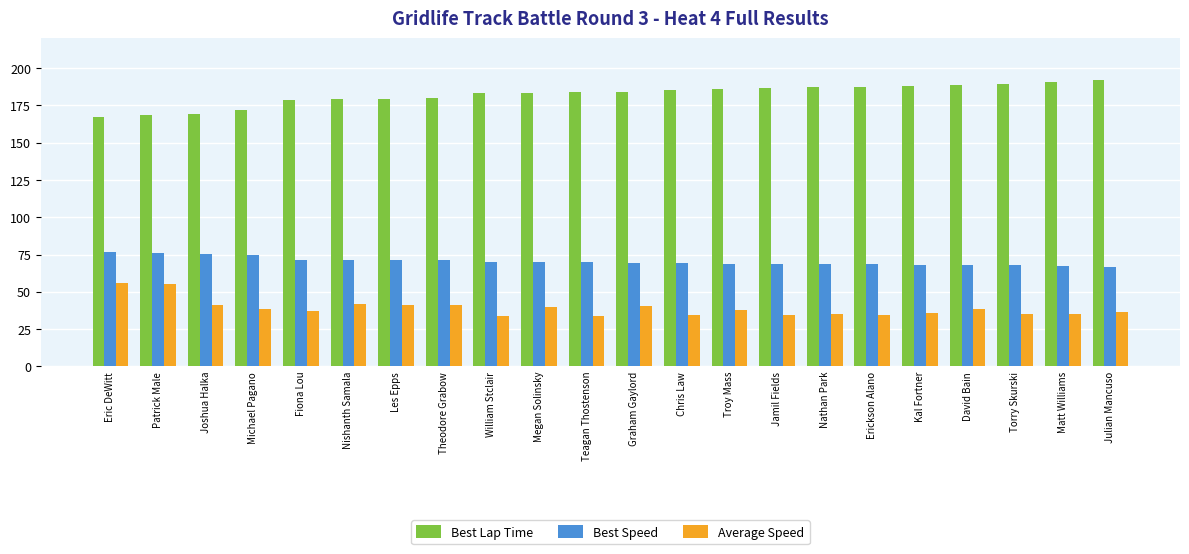

What is the label of the 2nd bar from the left?

Patrick Male